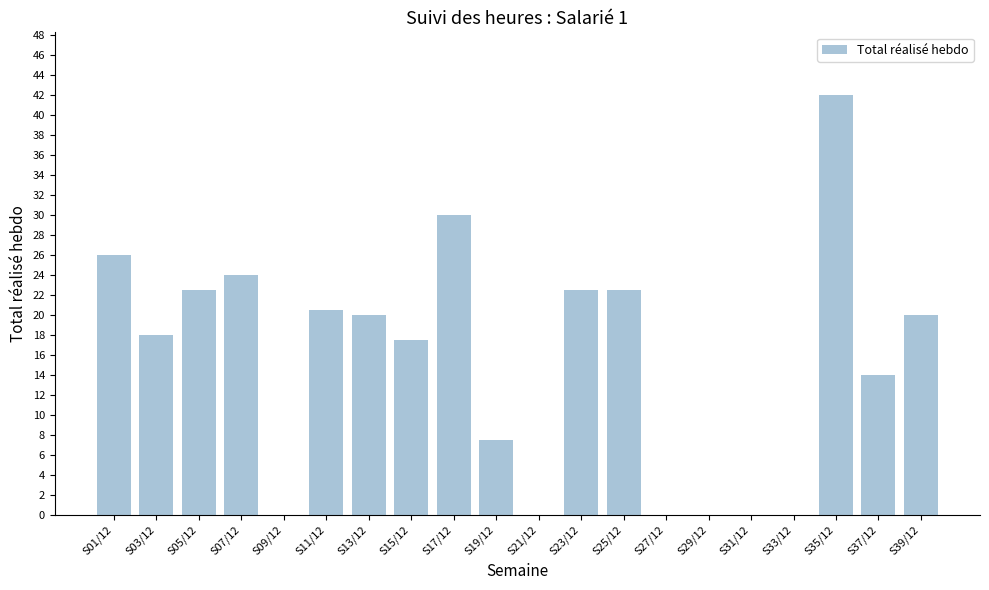

Between S23/12 and S13/12, which is larger?

S23/12